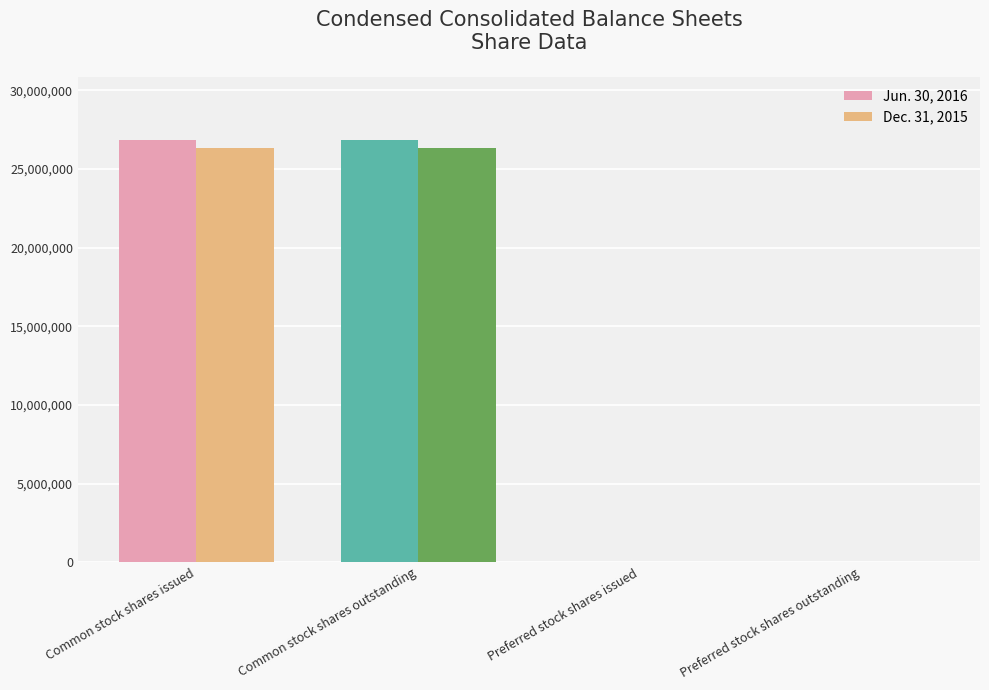

How many series are shown in this chart?

2